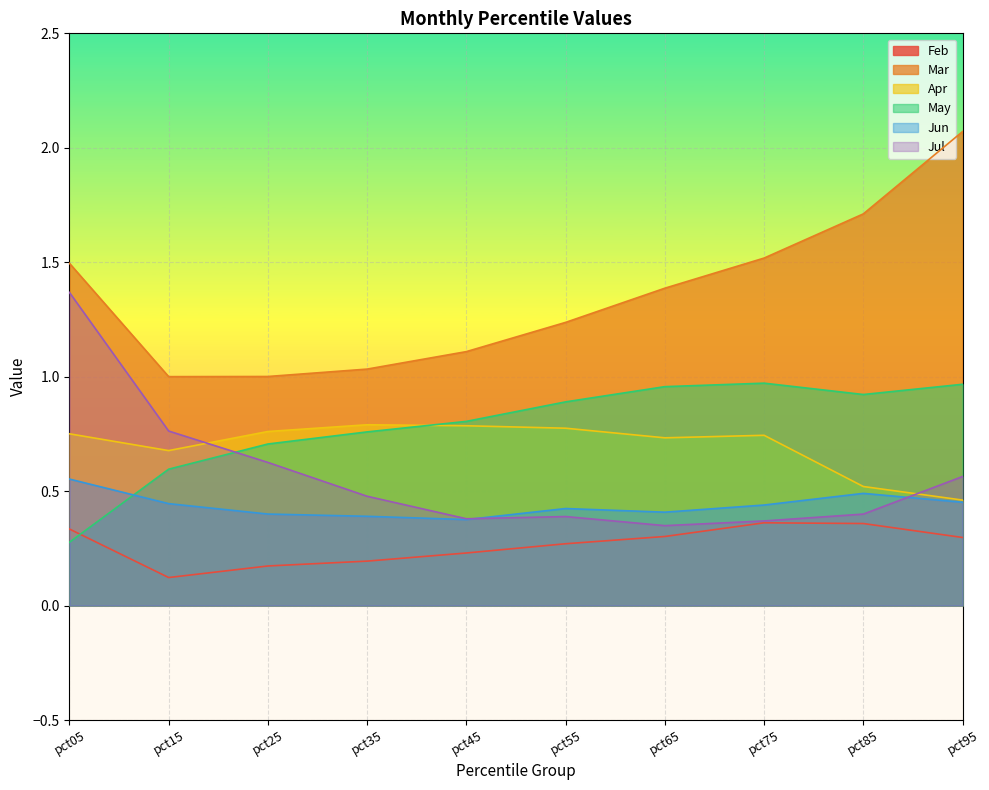

List the series in order of their peak value, highest first.

Mar, Jul, May, Apr, Jun, Feb